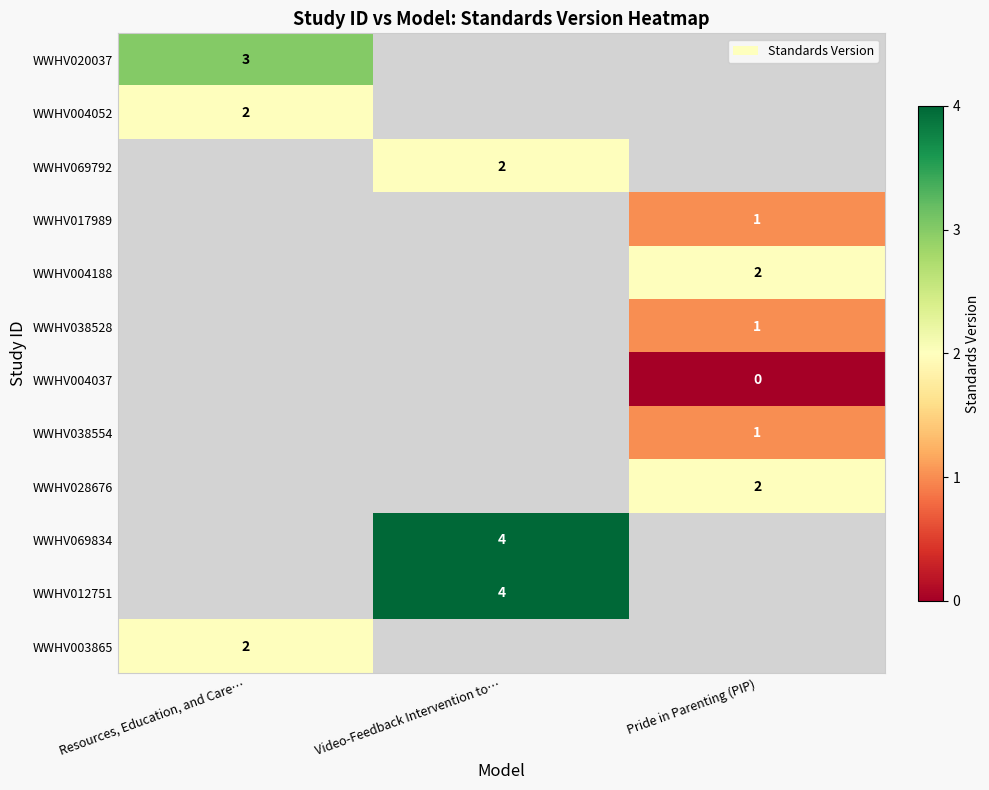

How many series are shown in this chart?

12